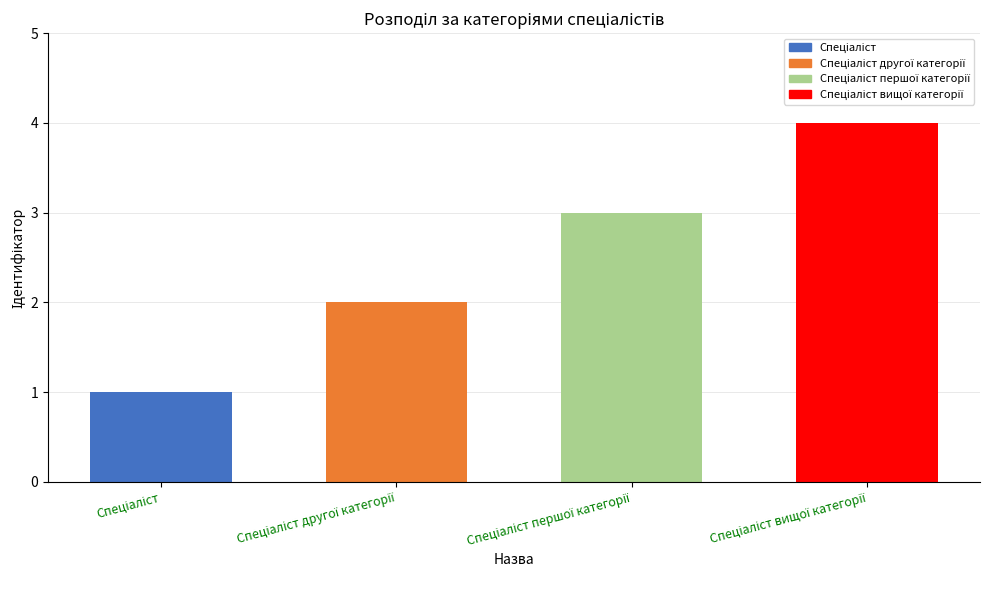

What is the maximum value shown in the chart?

4